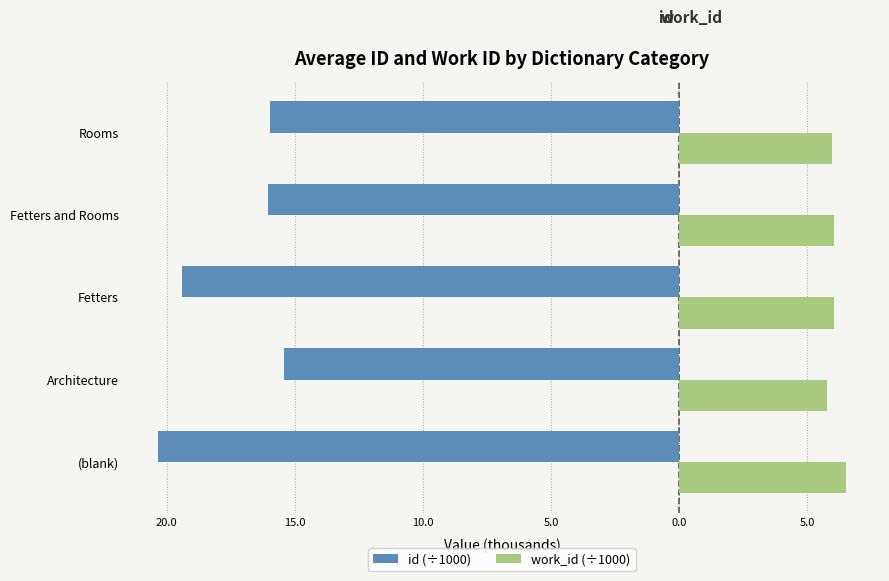

Which series has the largest range (max minus min)?

id (÷1000)